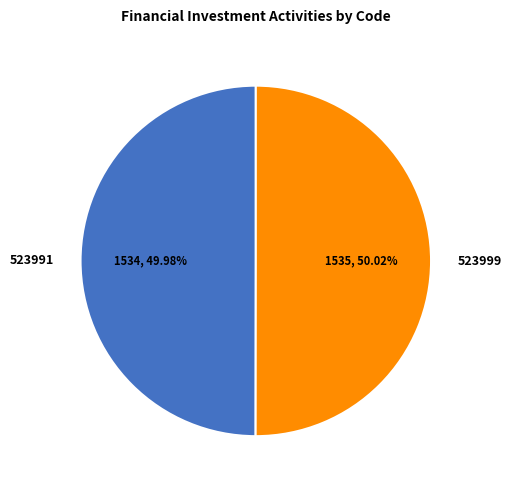

What percentage is the 523991 slice, to the nearest percent?

50%